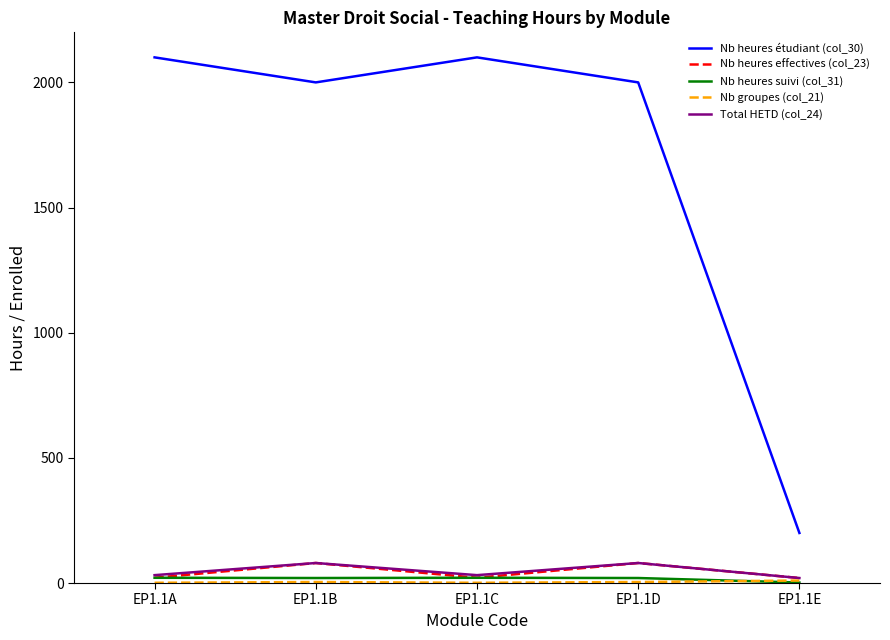

True or false: Nb heures effectives (col_23) and Nb heures étudiant (col_30) intersect in this chart.

False